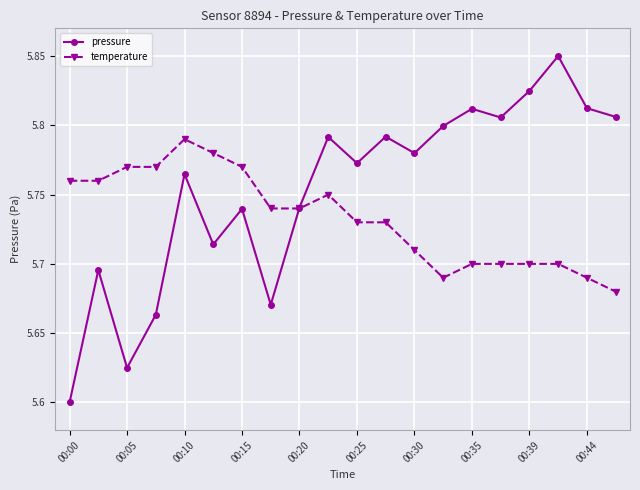

Which series has the widest spread of values?

pressure